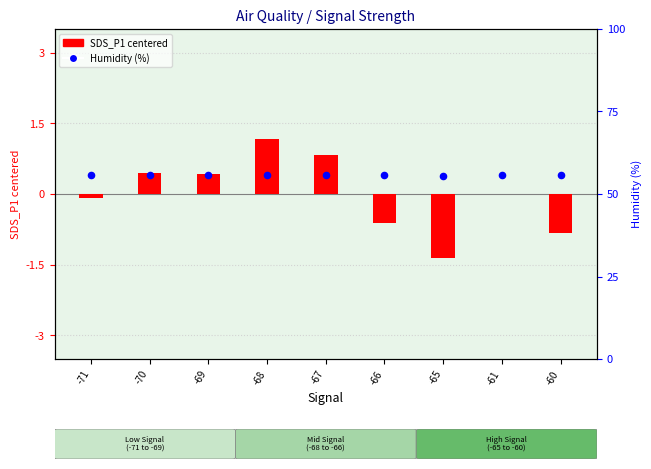

Which series has the largest total across all categories?

Humidity (%)